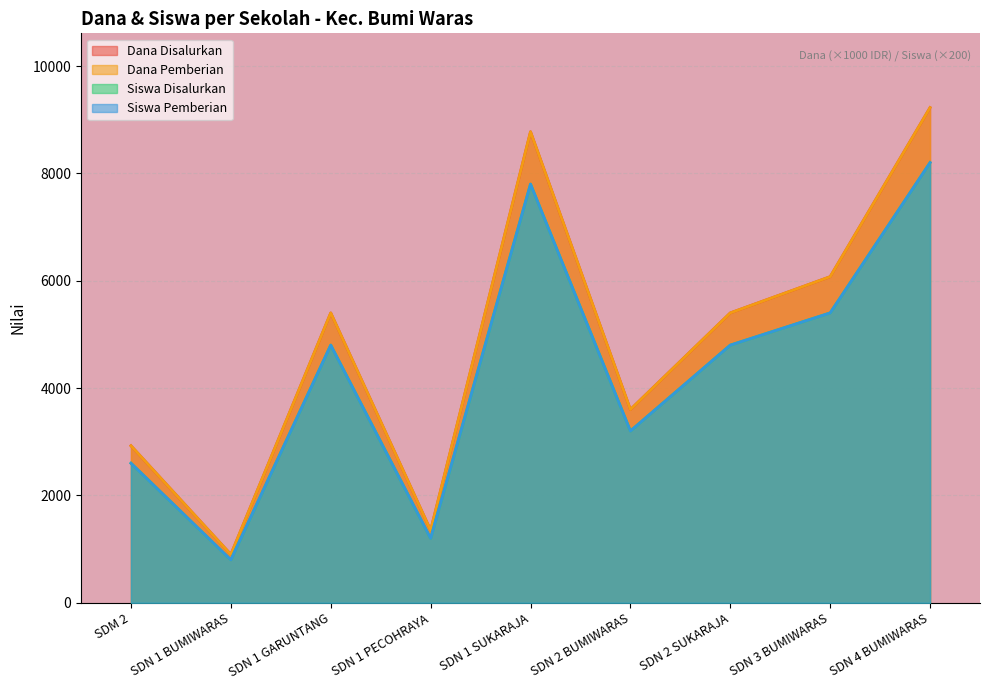

Rank the series by their maximum value, from highest to lowest.

Dana Disalurkan, Dana Pemberian, Siswa Disalurkan, Siswa Pemberian